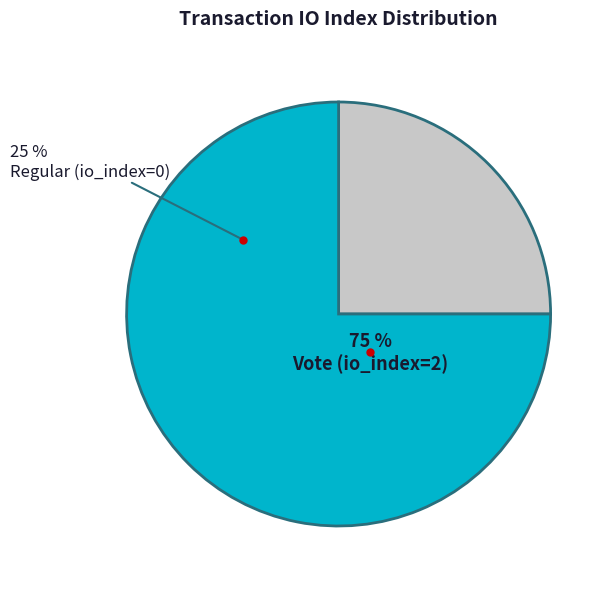

To the nearest percent, what is the average slice percentage?

50%